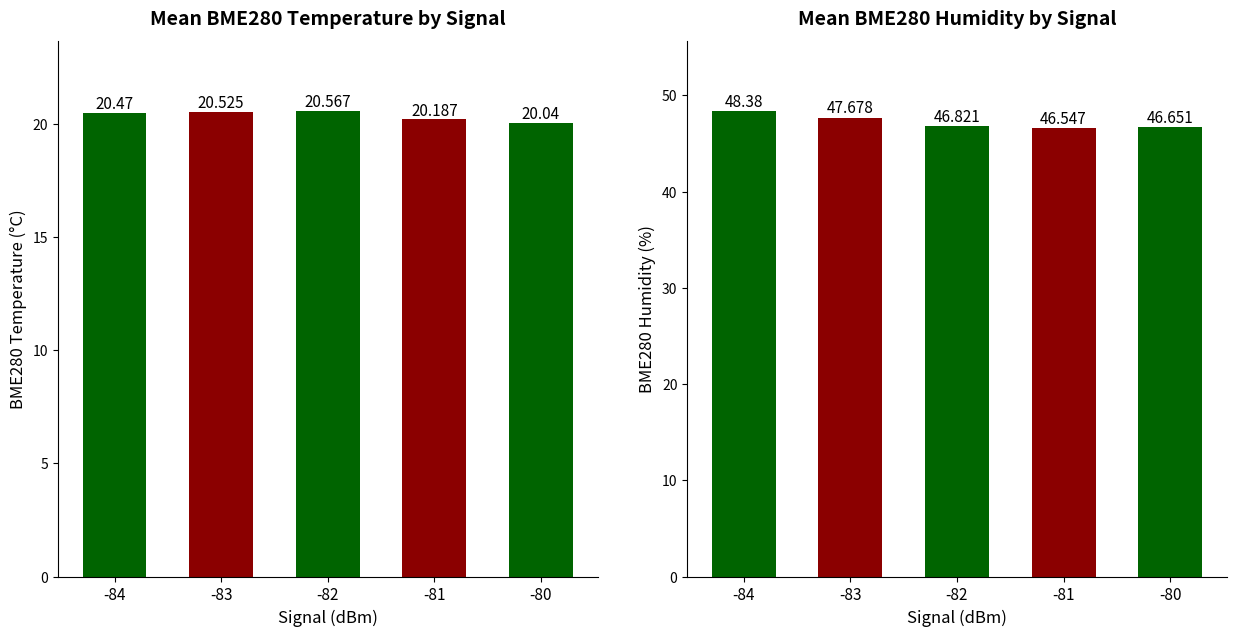

Which series has the largest range (max minus min)?

BME280_humidity